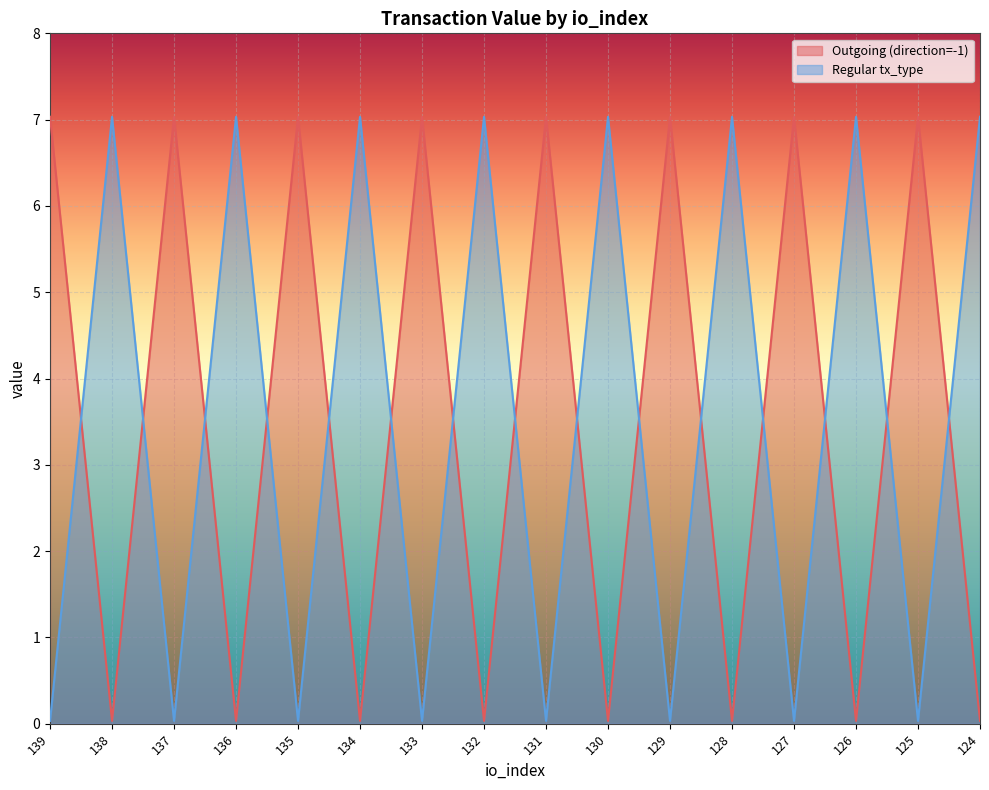

Reading left to right, extract all data points from this chart.

Outgoing (direction=-1): 7.0	0.0	7.0	0.0	7.0	0.0	7.0	0.0	7.0	0.0	7.0	0.0	7.0	0.0	7.0	0.0
Regular tx_type: 0.0	7.0	0.0	7.0	0.0	7.0	0.0	7.0	0.0	7.0	0.0	7.0	0.0	7.0	0.0	7.0